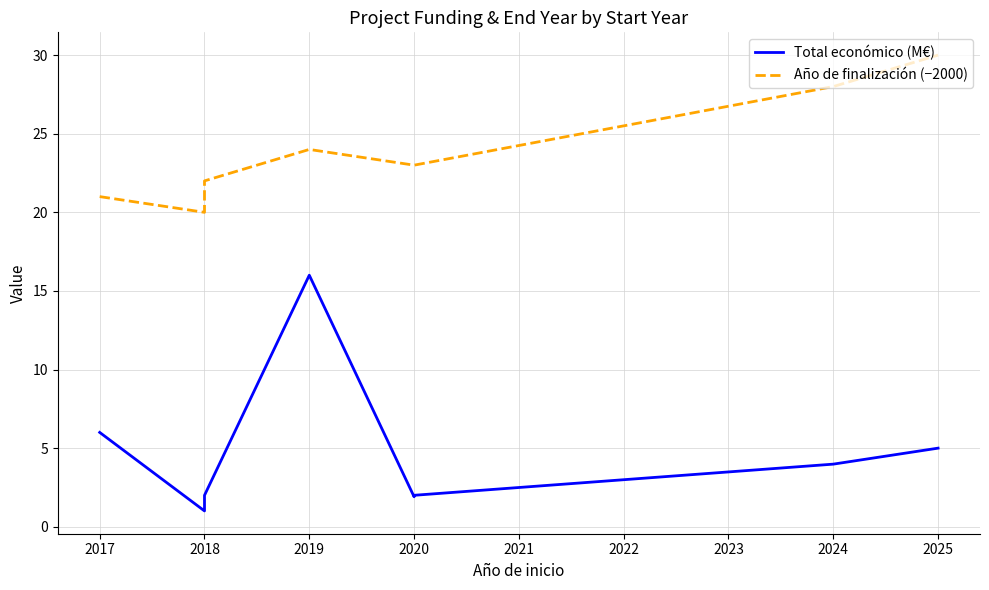

At which category does Total económico (M€) reach its first local peak?

2019